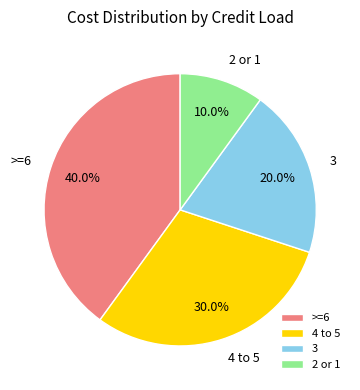

Rank the categories by value from lowest to highest.

2 or 1, 3, 4 to 5, >=6